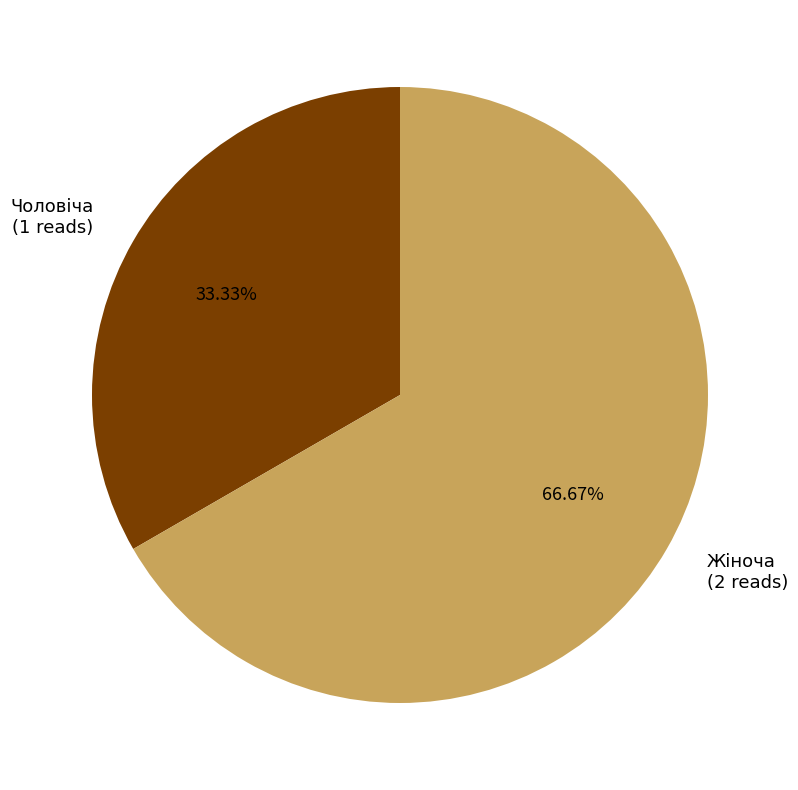

Is there a majority slice in this chart?

Yes